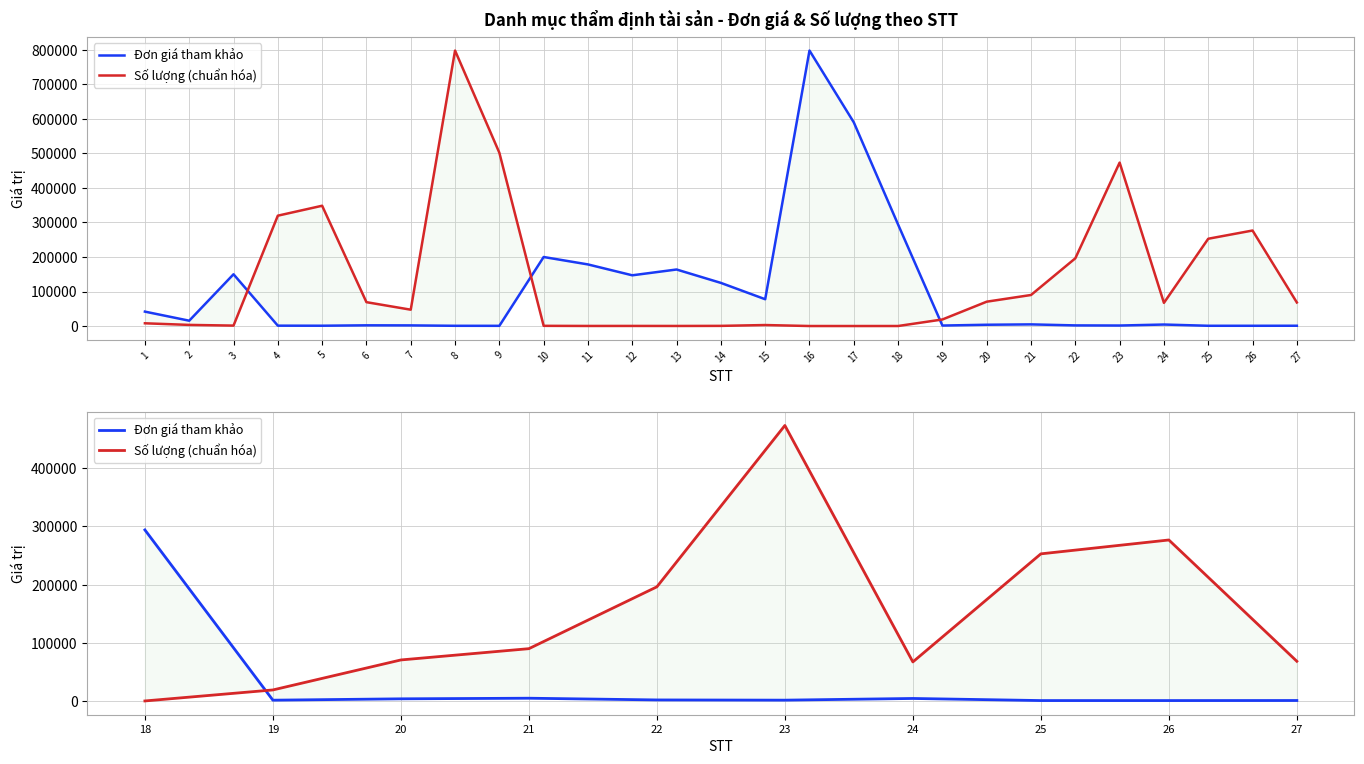

What is the value of the Số lượng (chuẩn hóa) point at the 6th from the left?

473455.0